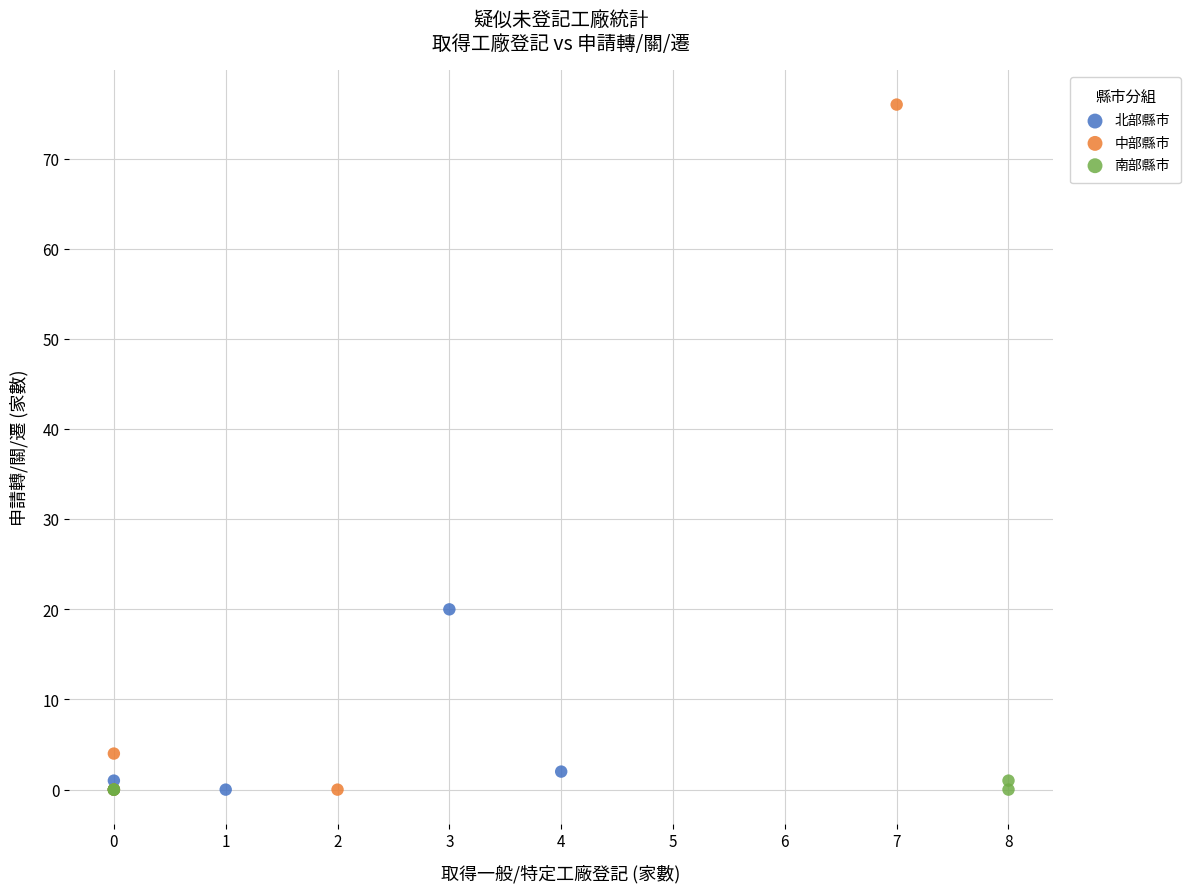

What are all the series names shown in the legend?

北部縣市, 中部縣市, 南部縣市